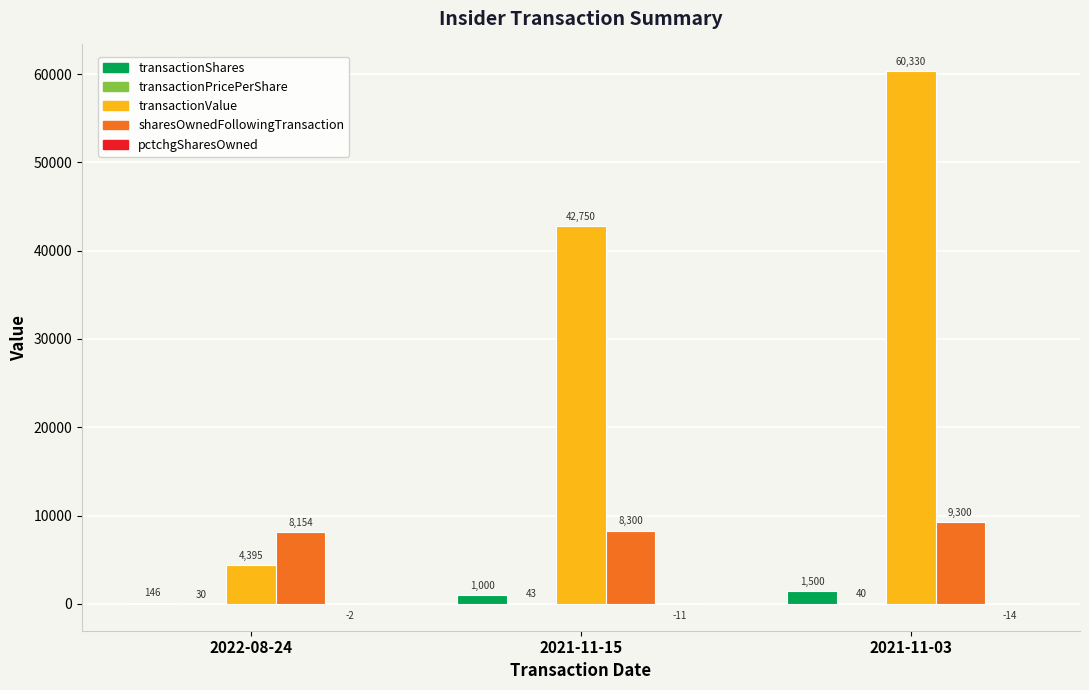

At which label is sharesOwnedFollowingTransaction closest to 8727?

2021-11-15